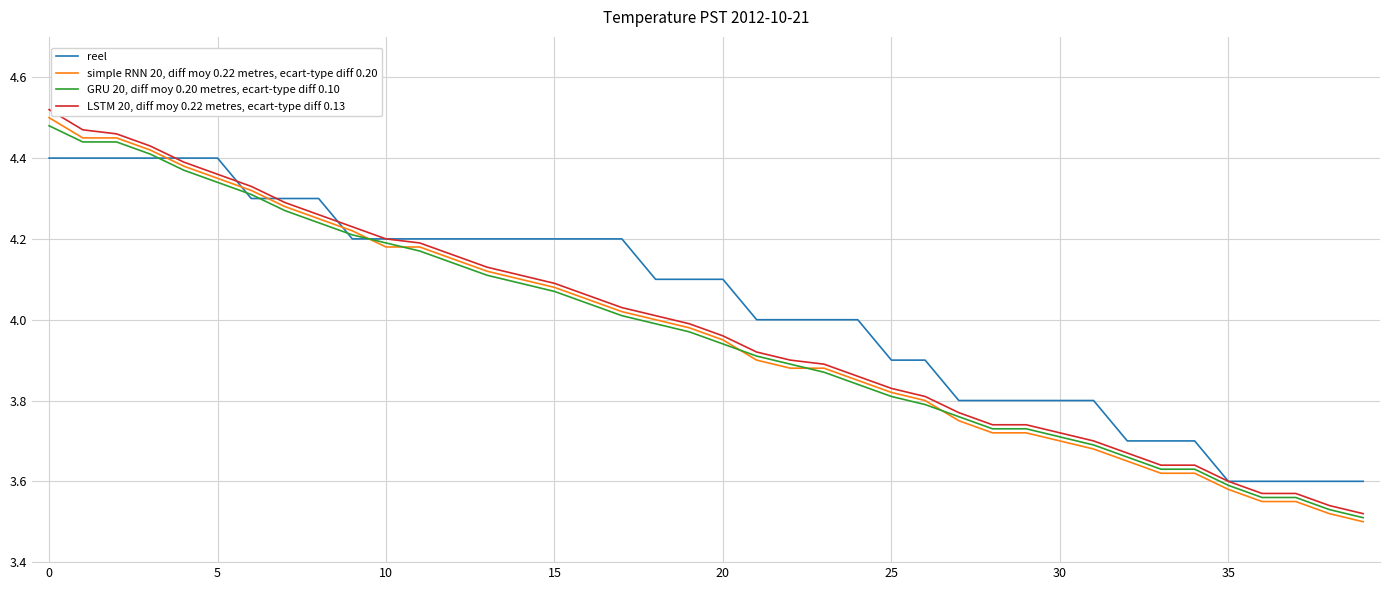

List the series in order of their peak value, lowest first.

reel, GRU 20, diff moy 0.20 metres, ecart-type diff 0.10, simple RNN 20, diff moy 0.22 metres, ecart-type diff 0.20, LSTM 20, diff moy 0.22 metres, ecart-type diff 0.13